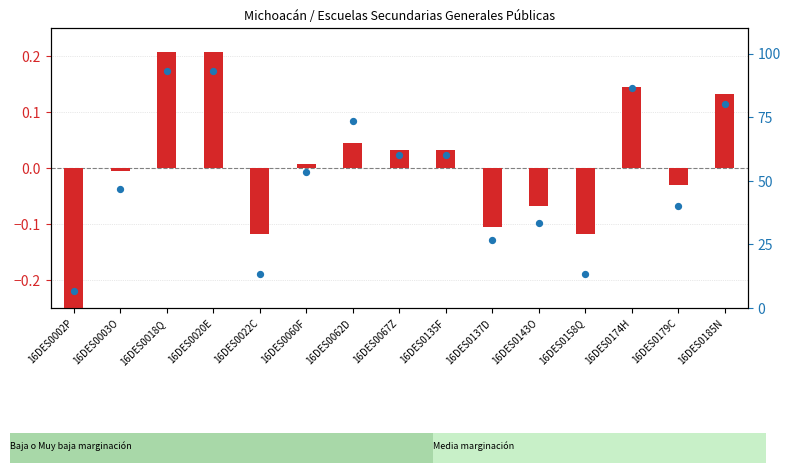

Which series contains the lowest Y value?

% evaluados (Lenguaje)